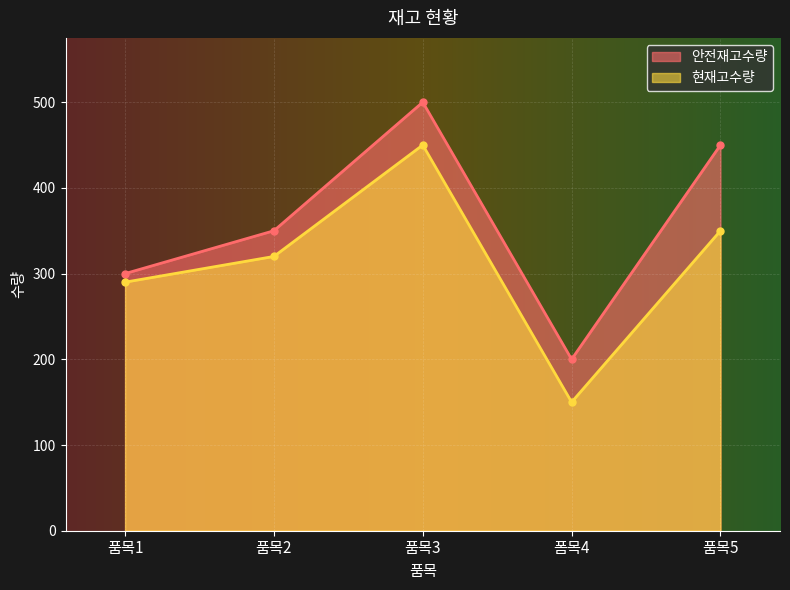

Where is the first local minimum for 현재고수량?

폼목4